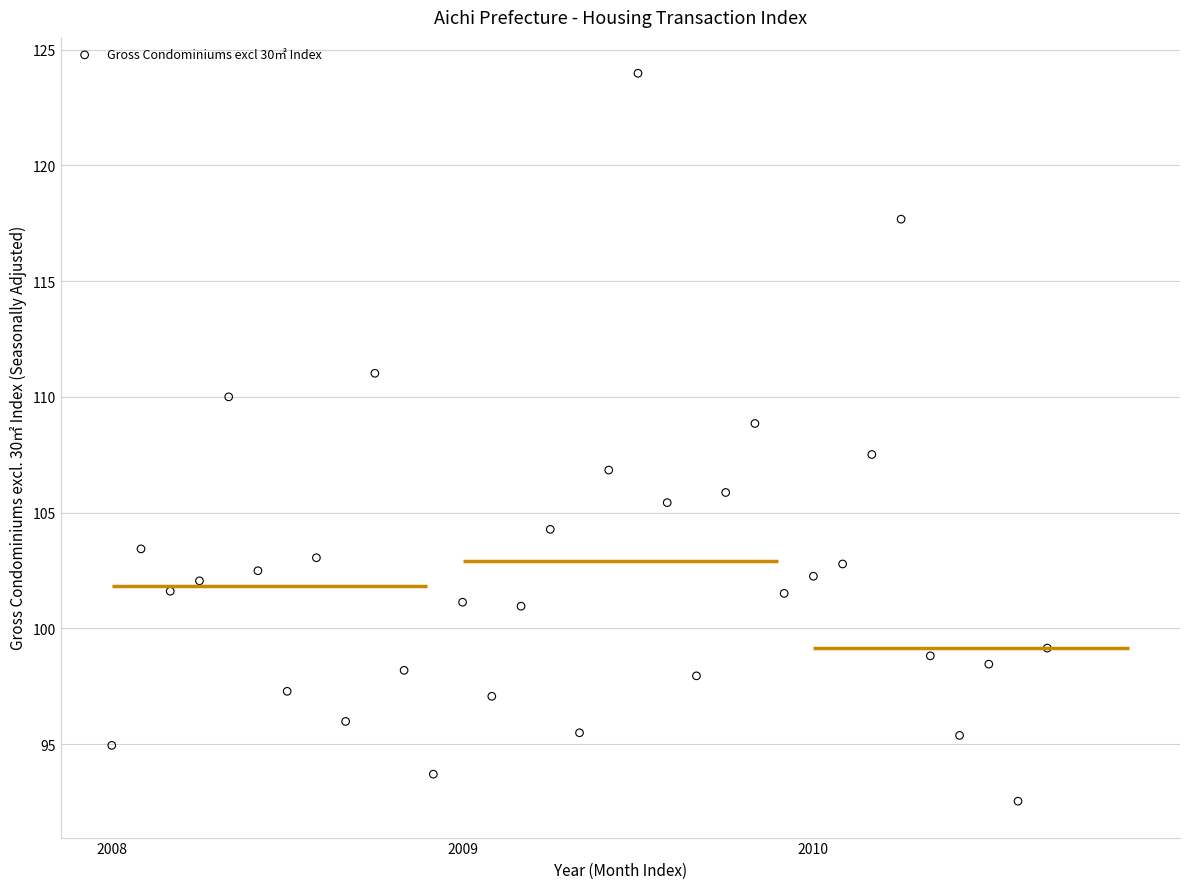

What is the range of X values (max minus min)?

2.7